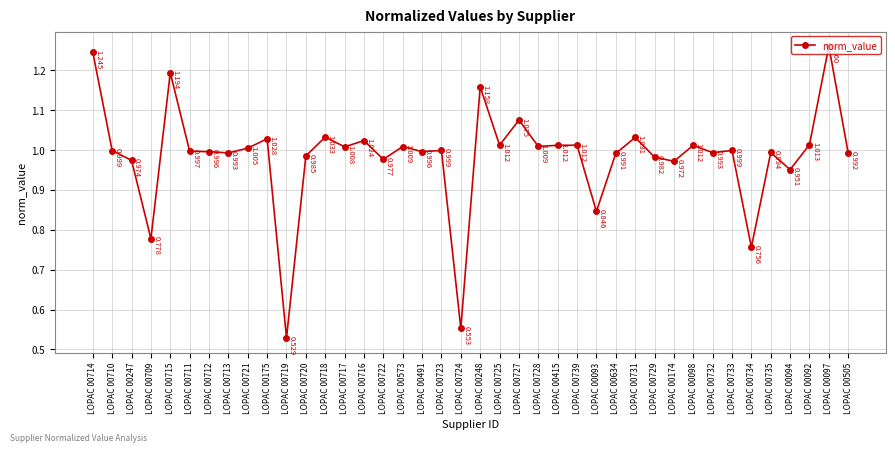

True or false: the data has more than 0 interior local peaks.

True